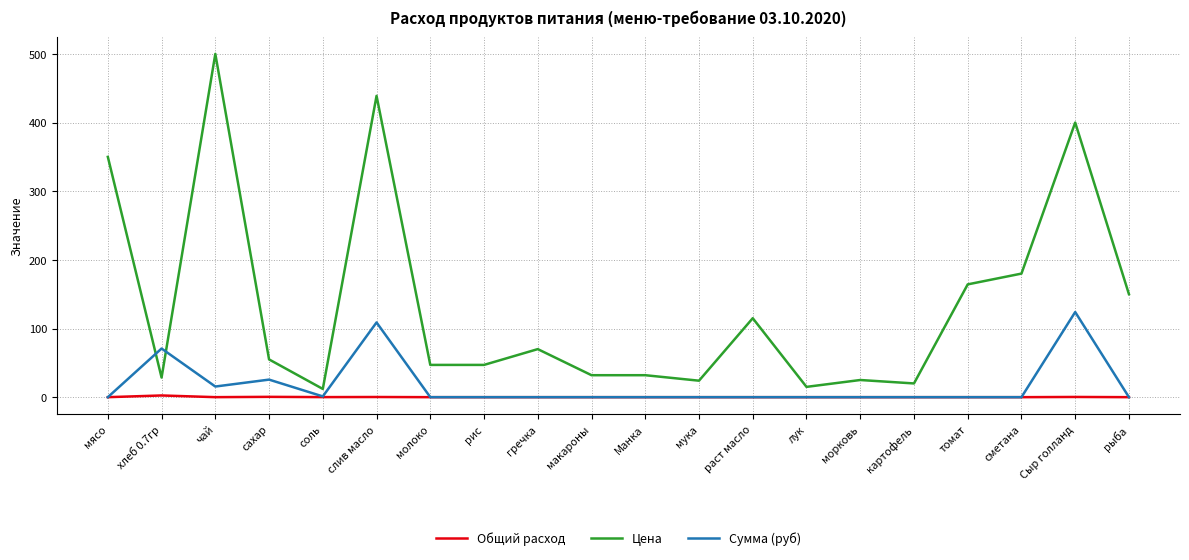

Is this an area chart (filled region under the line)?

No